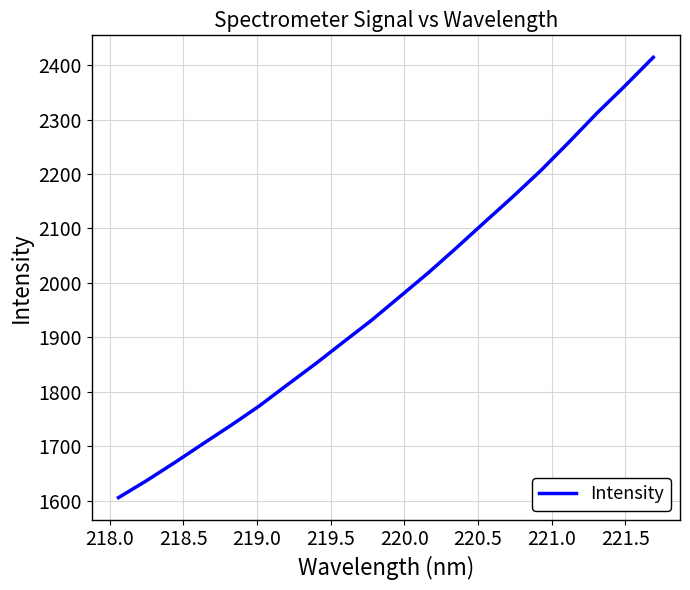

What is the greatest value displayed?

2414.5